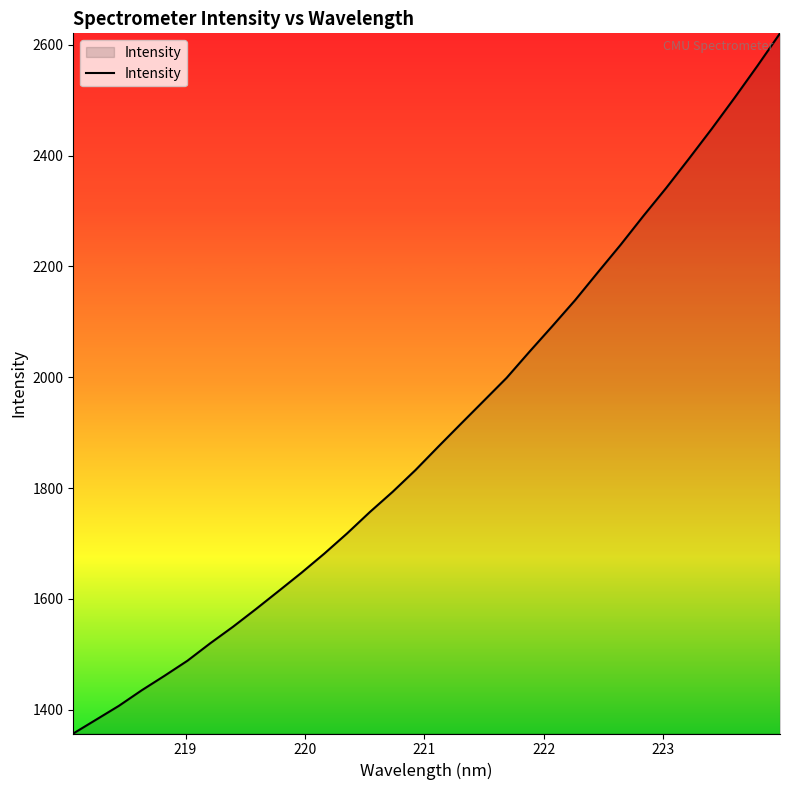

What is the smallest value displayed?

1357.0